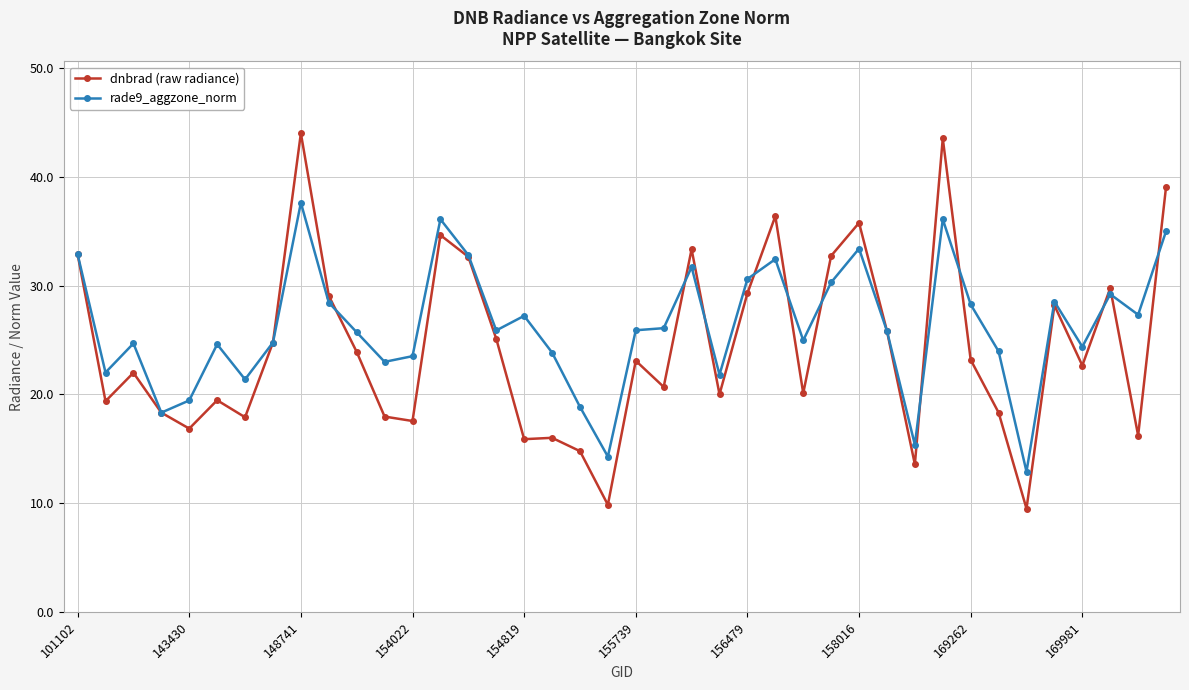

Which series has the widest spread of values?

dnbrad (raw radiance)